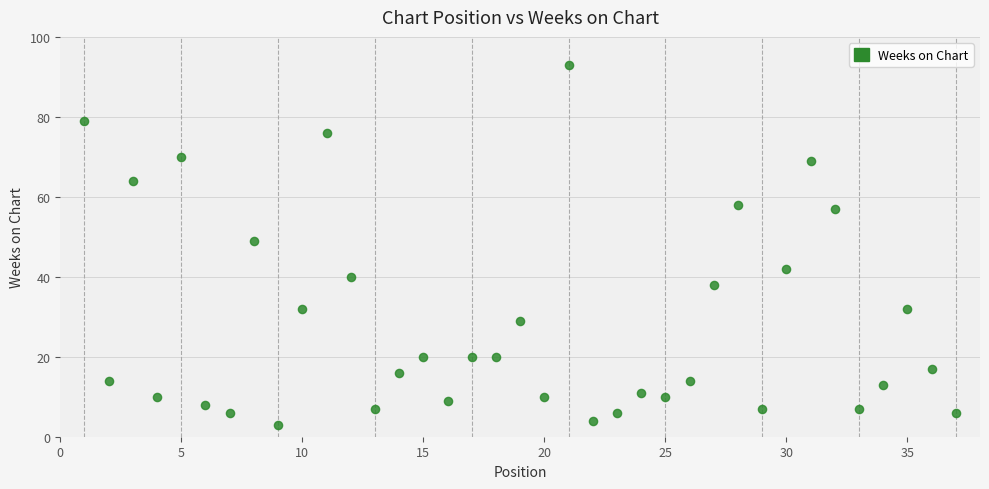

What Y value in the scatter plot is closest to 48?

49